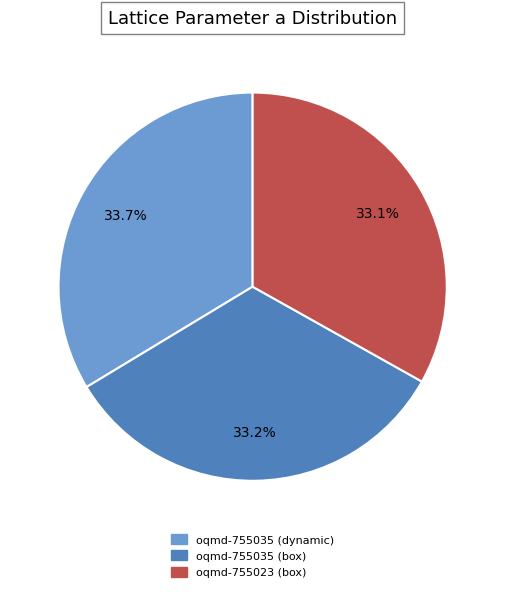

Does oqmd-755035 (box) account for over 50% of the chart?

No